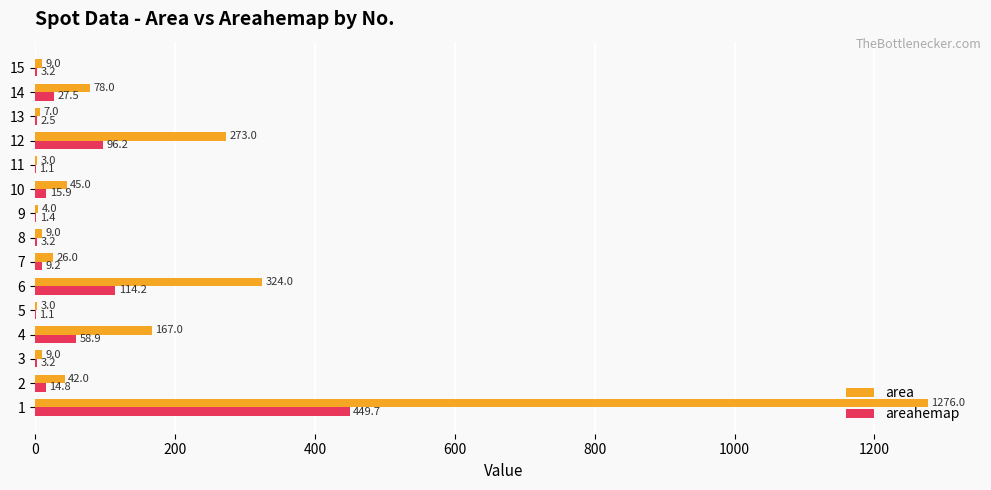

What value does the areahemap series have at 11?

1.1